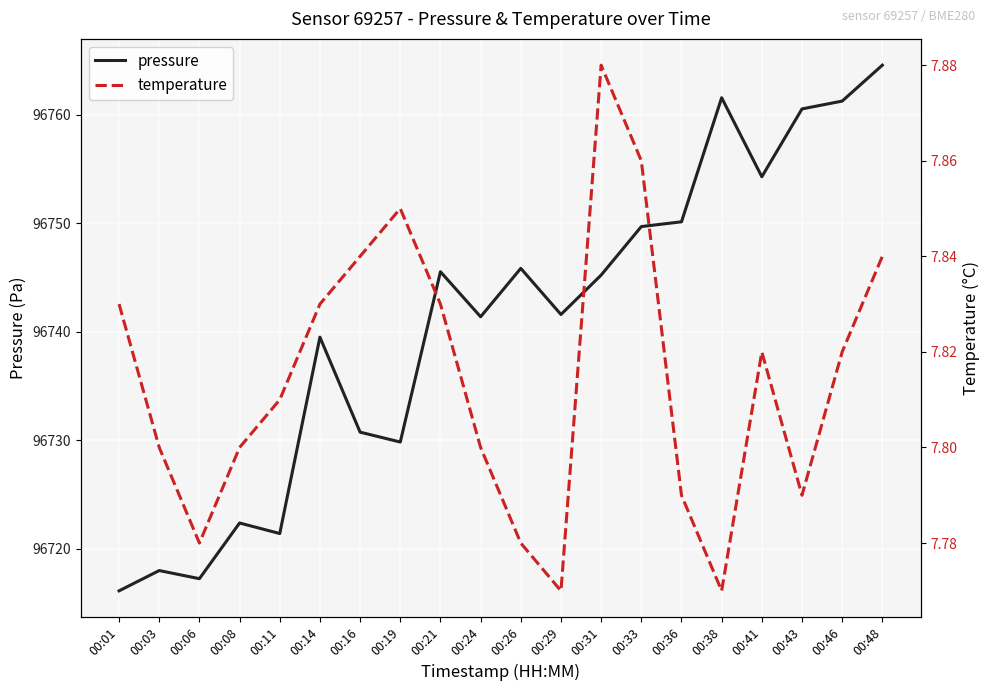

What is the difference between the maximum and minimum values in the temperature series?

0.1